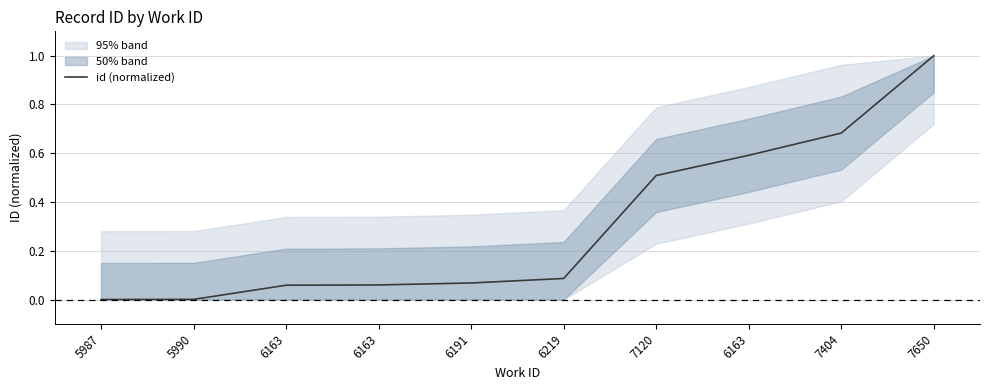

How many lines are shown in the chart?

1